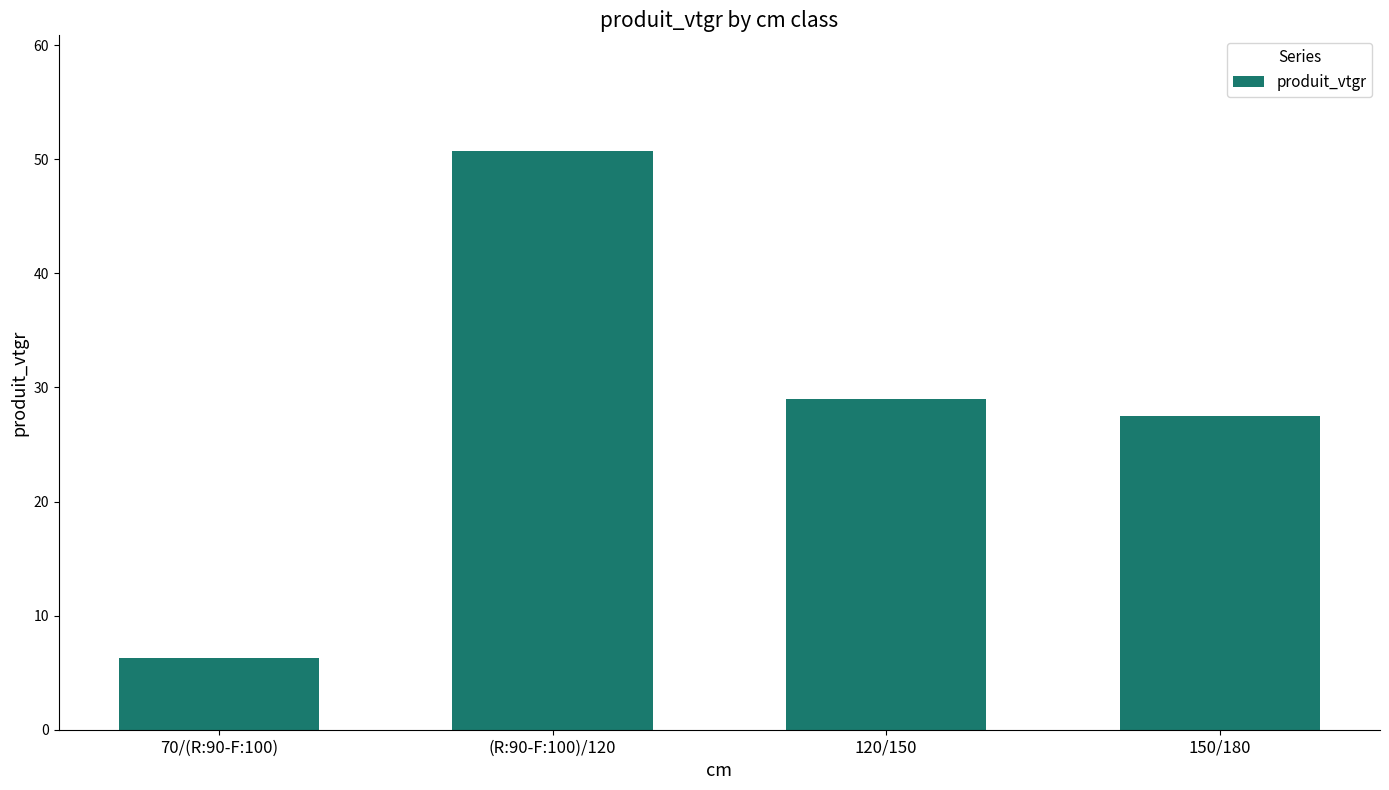

List the labels in order of value, largest first.

(R:90-F:100)/120, 120/150, 150/180, 70/(R:90-F:100)